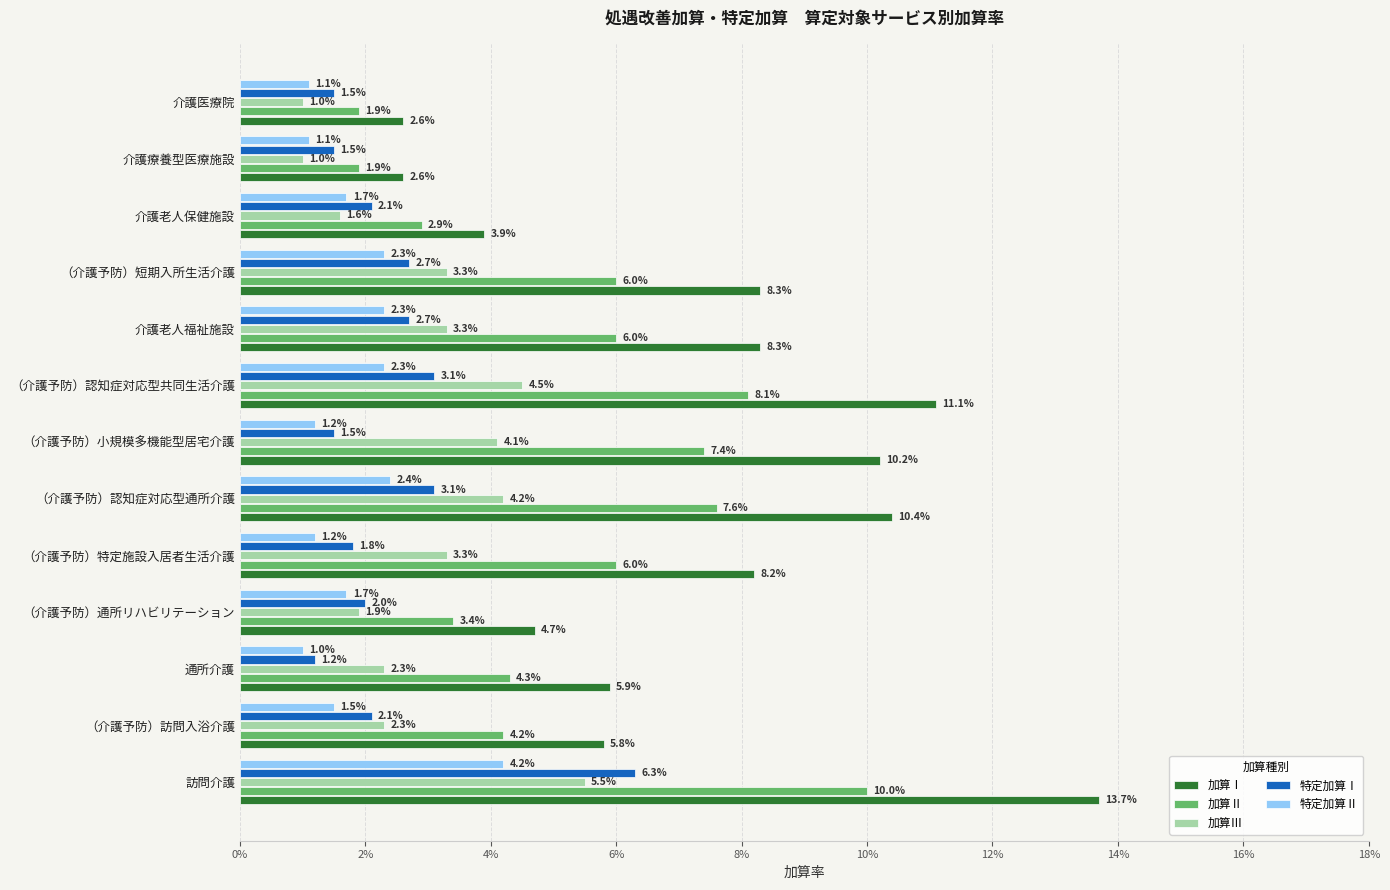

The 加算Ⅰ series shows 3.9 at 介護老人保健施設. True or false?

True